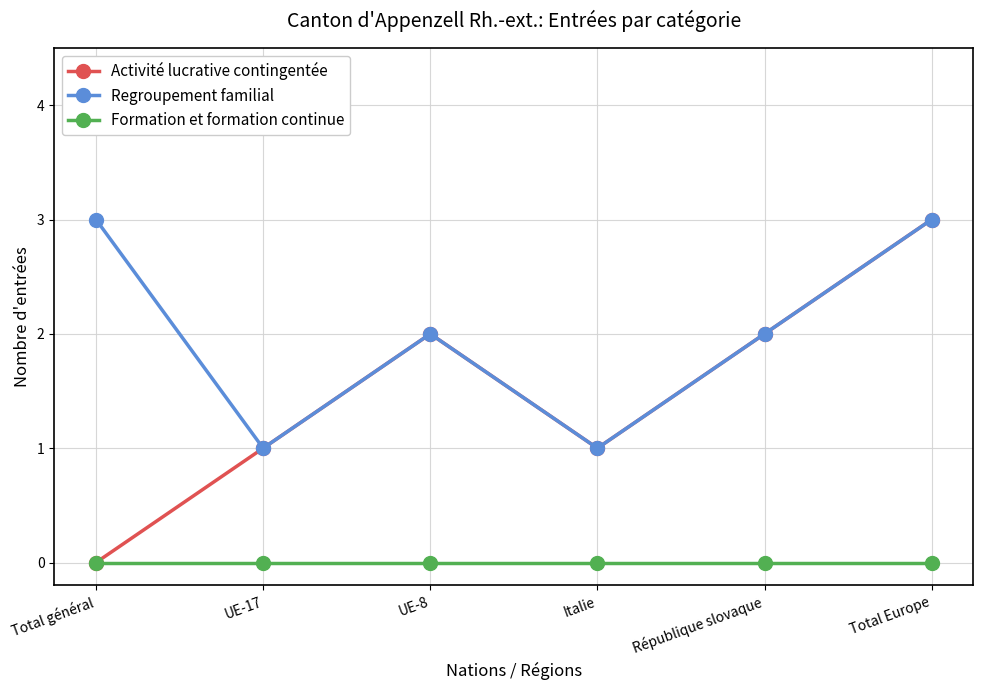

How many Regroupement familial values are between 1 and 3?

6